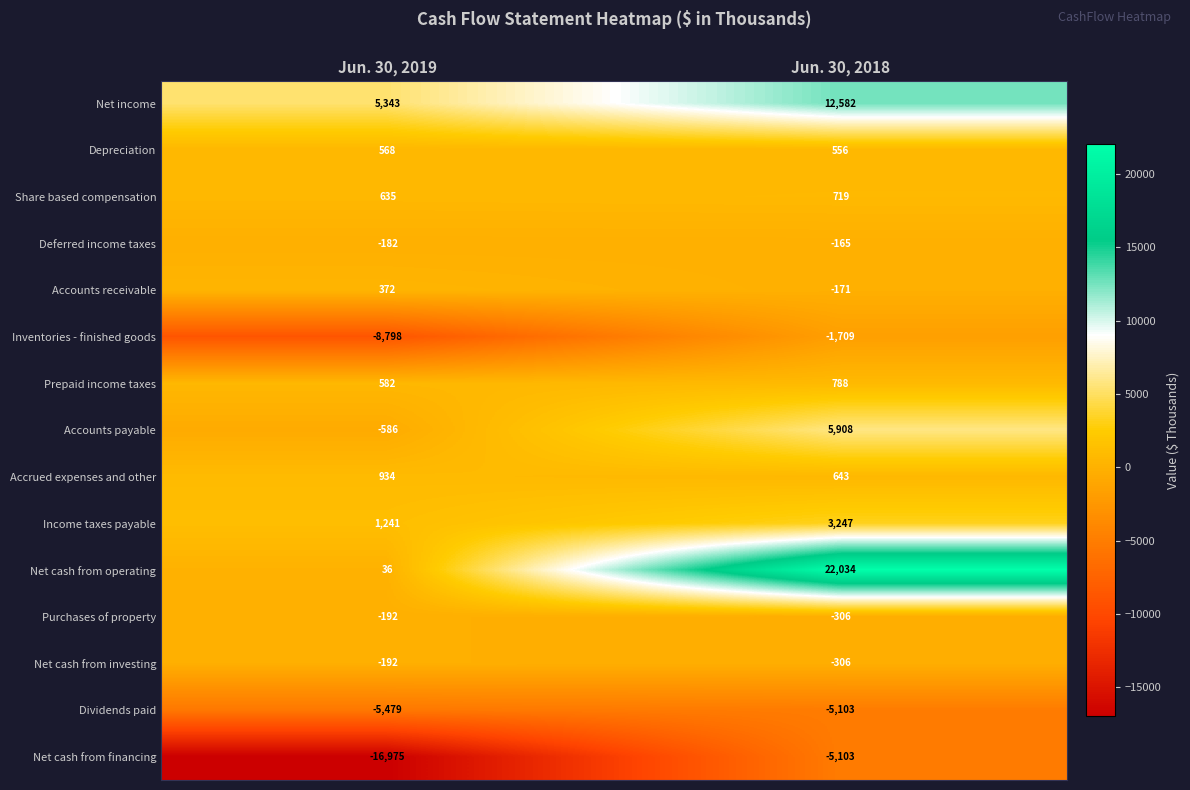

What is the average value of the Purchases of property series?

-249